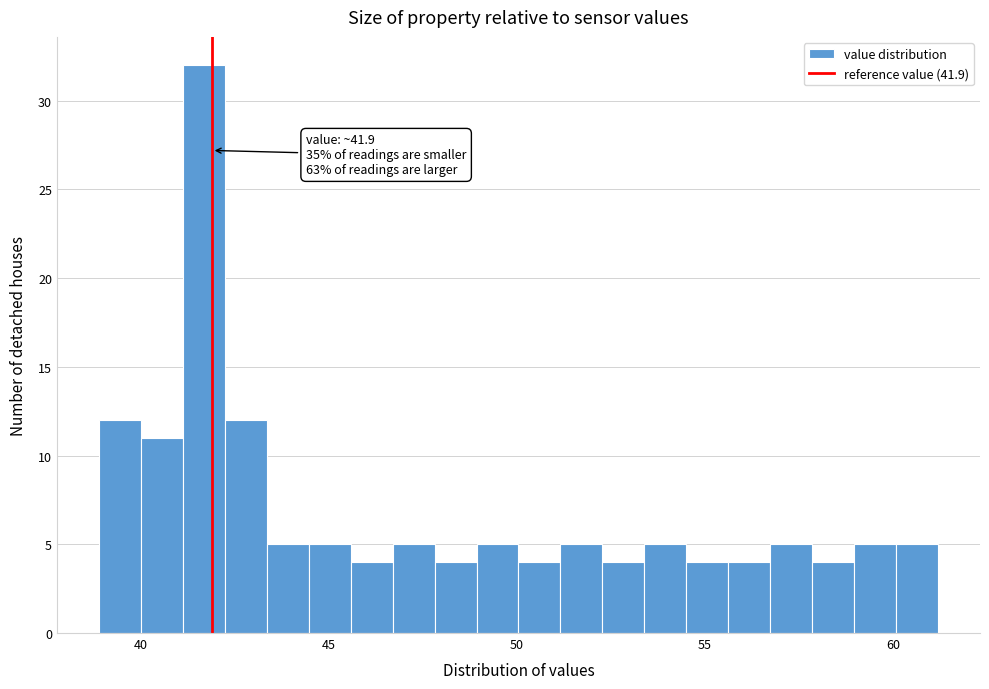

Read against the x-axis, roughly where is the centre of the tallest bar?

41.5